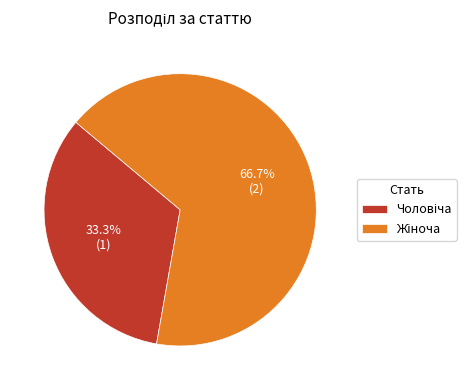

Is there a majority slice in this chart?

Yes